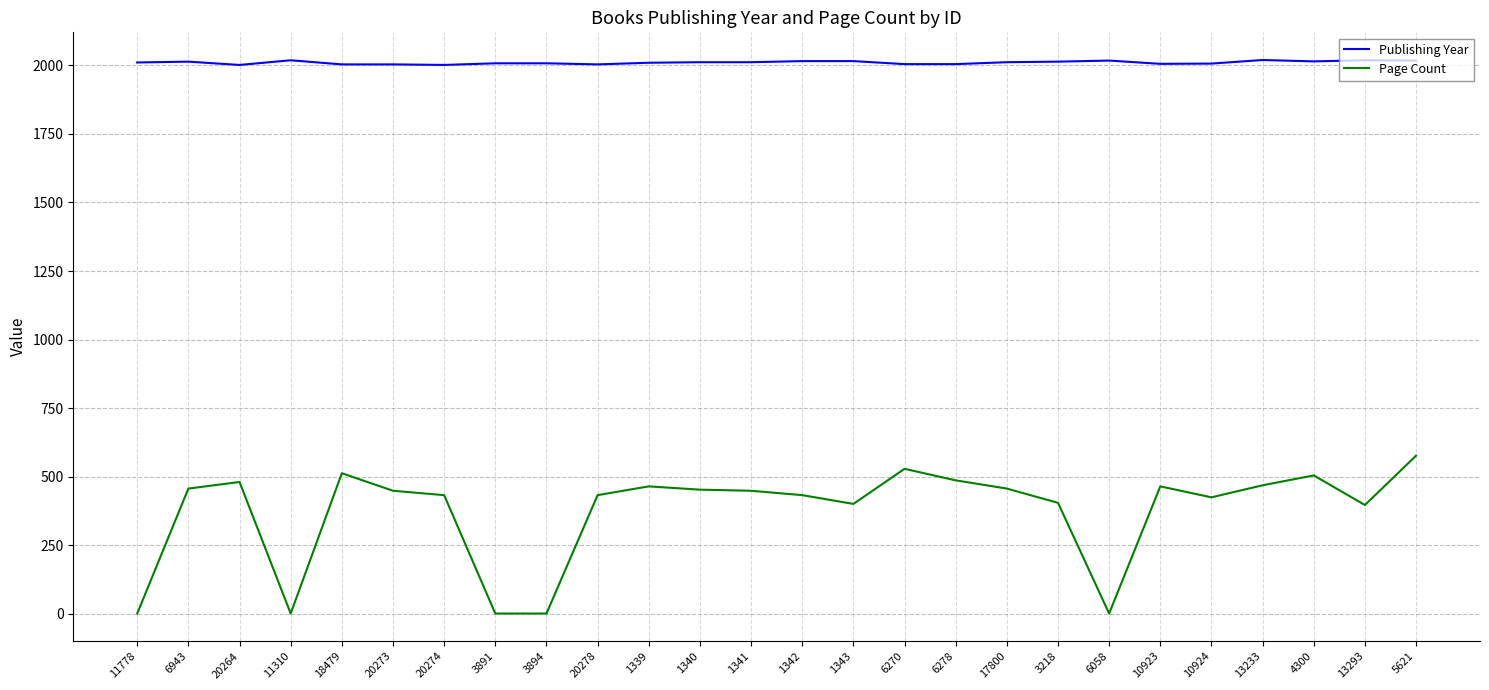

Is the value of Page Count at 3218 greater than the value of Publishing Year at 6270?

No